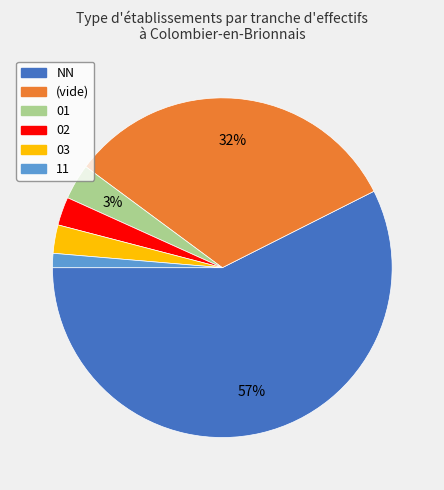

How many slices are in this pie chart?

6